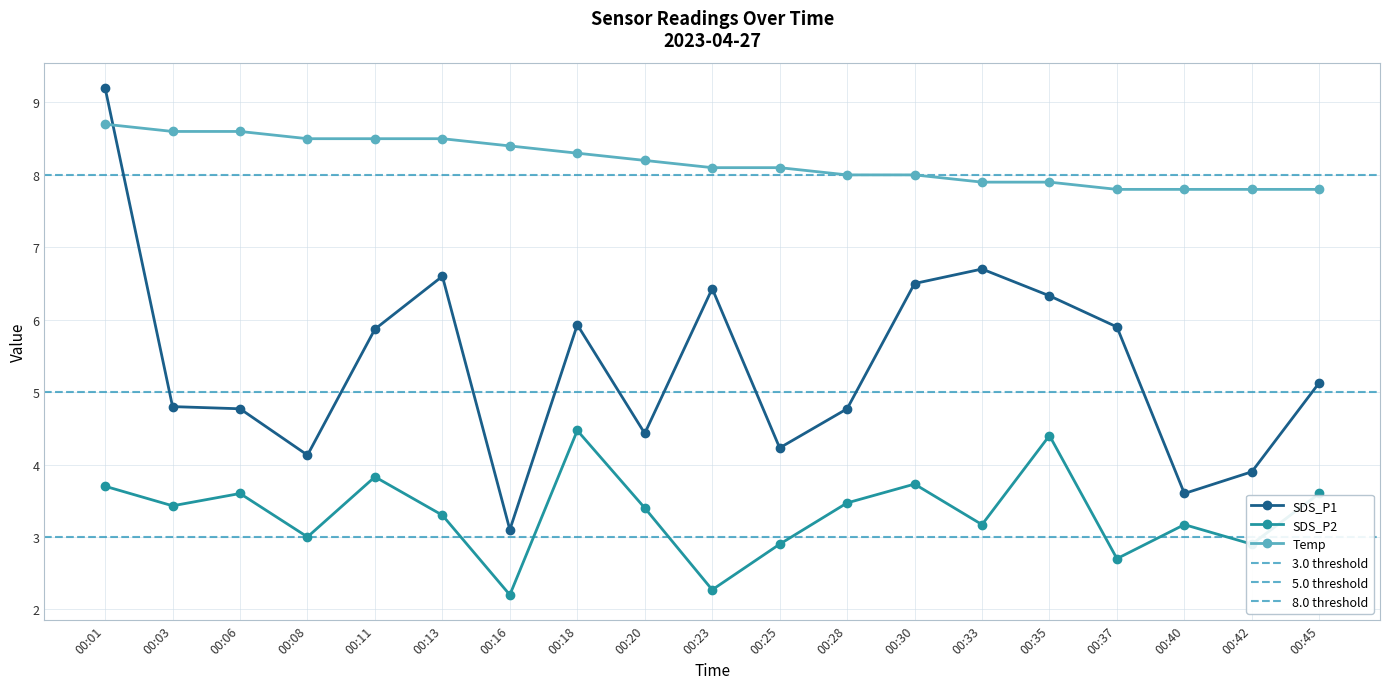

True or false: Temp and SDS_P1 intersect in this chart.

True